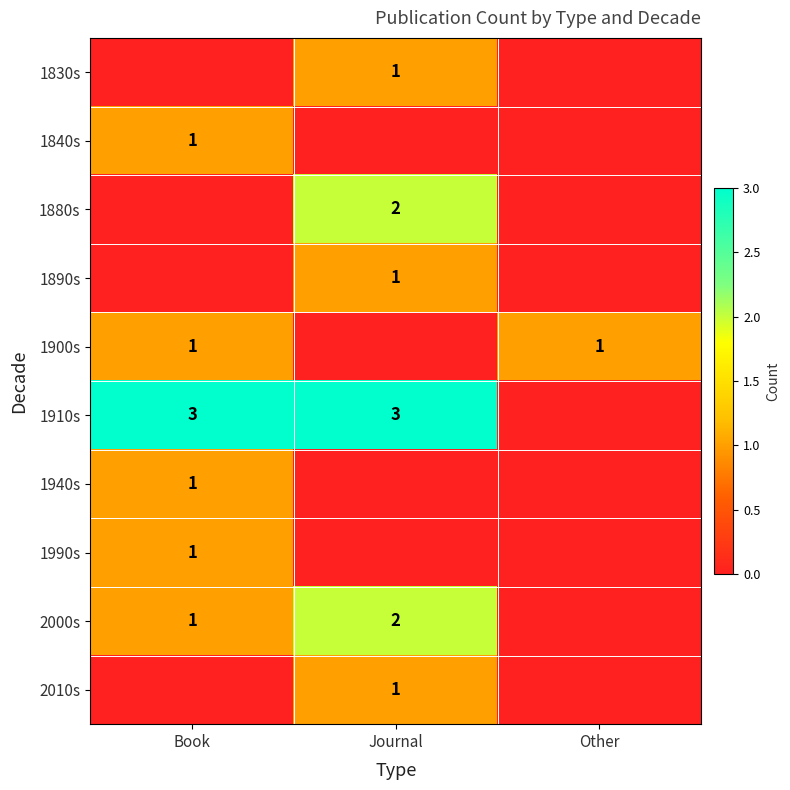

True or false: 2000s has a value of 2 at Journal.

True